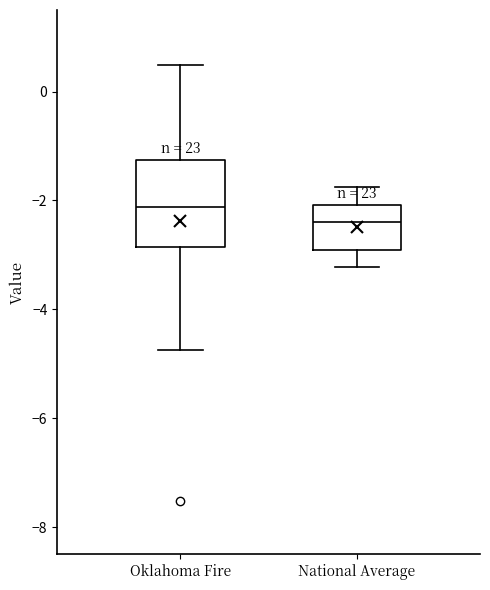

Reading left to right, transcribe this box plot: for each box, give where its median line is, the range the box spans, and where its two whiskers end, as read against the y-axis. The values are not printed on the chart, so give them approximately, as read against the axis.

Oklahoma Fire: median -2.2, box -2.8 to -1.2, whiskers -4.8 to 0.4
National Average: median -2.4, box -3.0 to -2.0, whiskers -3.2 to -1.8